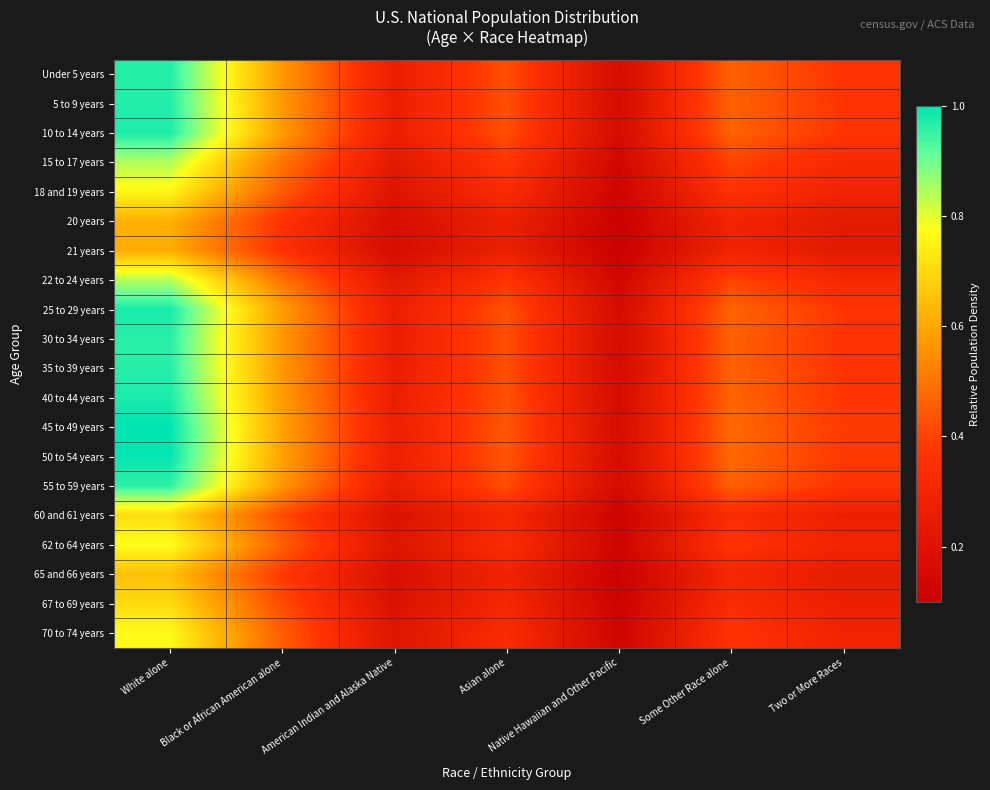

At how many categories does at least one series exceed 0?

7